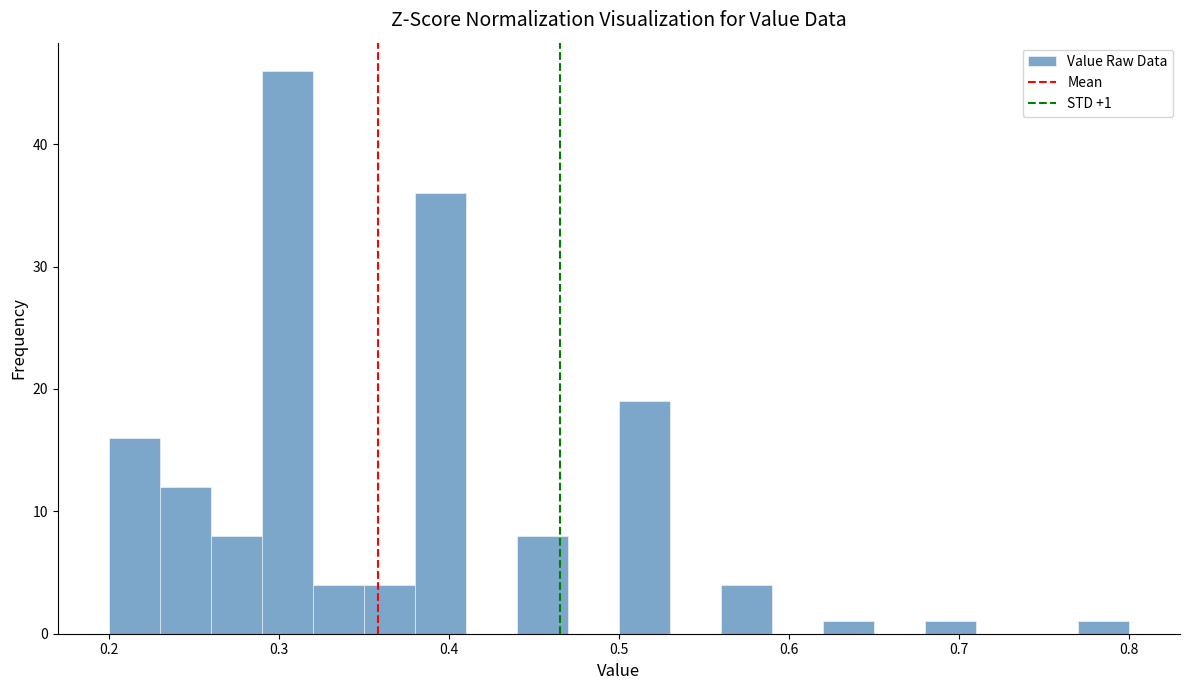

Around what value on the x-axis is the tallest bar? Give the approximate position of its centre, as read against the axis.

0.31